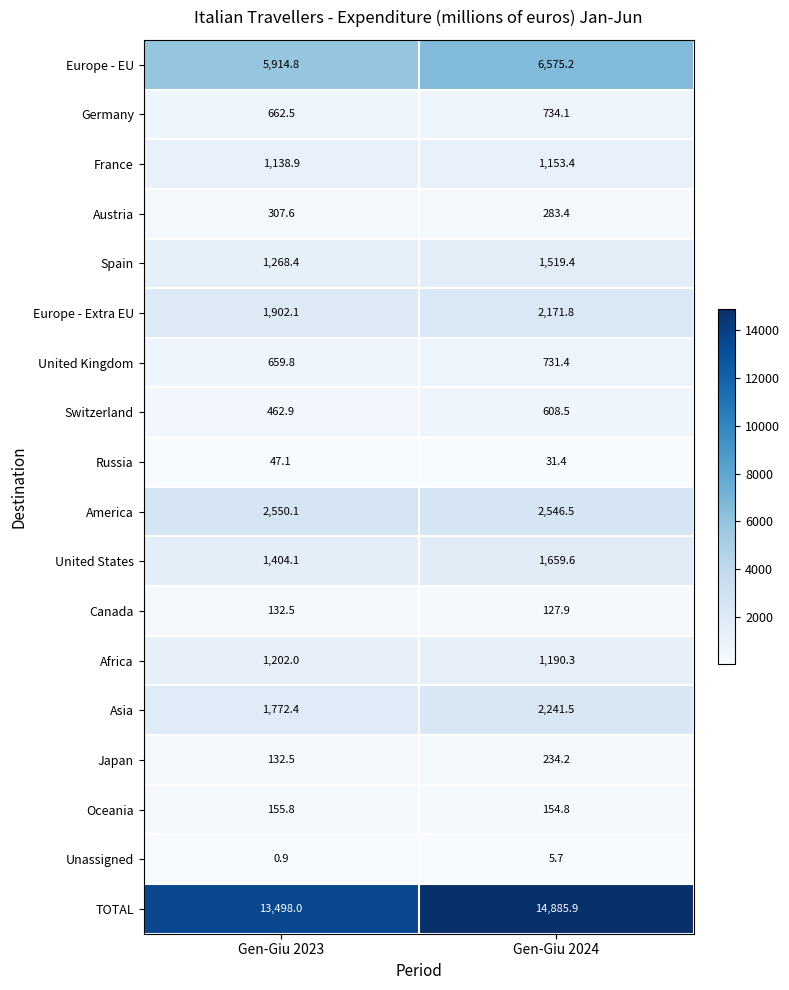

At how many categories does at least one series exceed 9222?

2